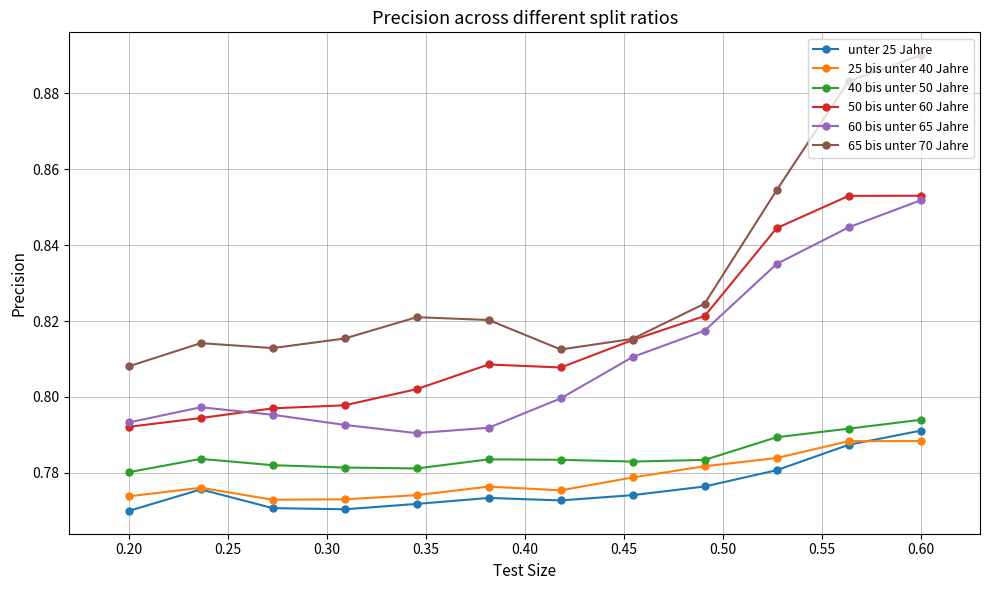

True or false: 25 bis unter 40 Jahre and 50 bis unter 60 Jahre intersect in this chart.

False